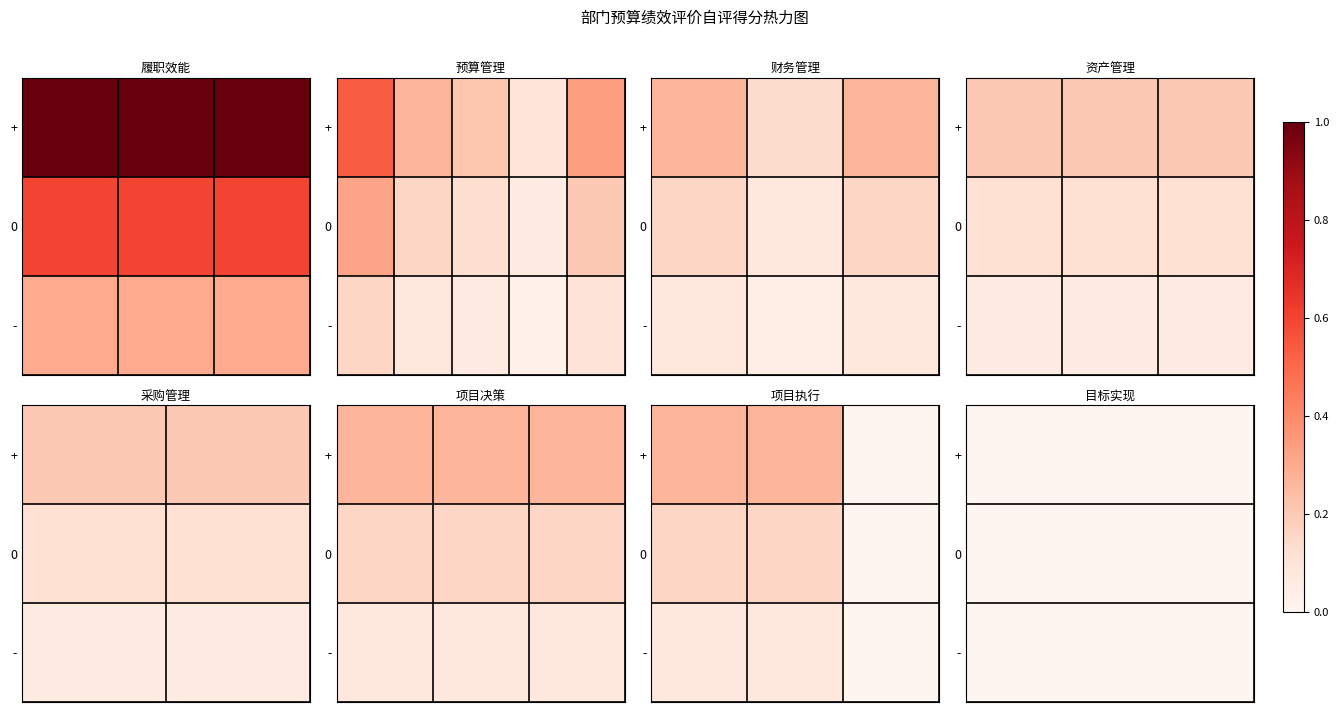

Which series has the largest total across all categories?

+